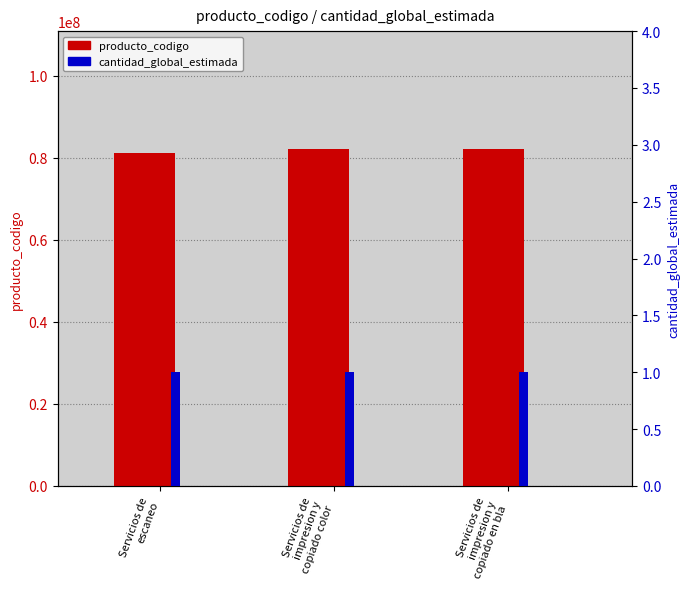

Reading left to right, list all the values displayed in this chart.

producto_codigo: 81111508	82121701	82121701
cantidad_global_estimada: 1	1	1